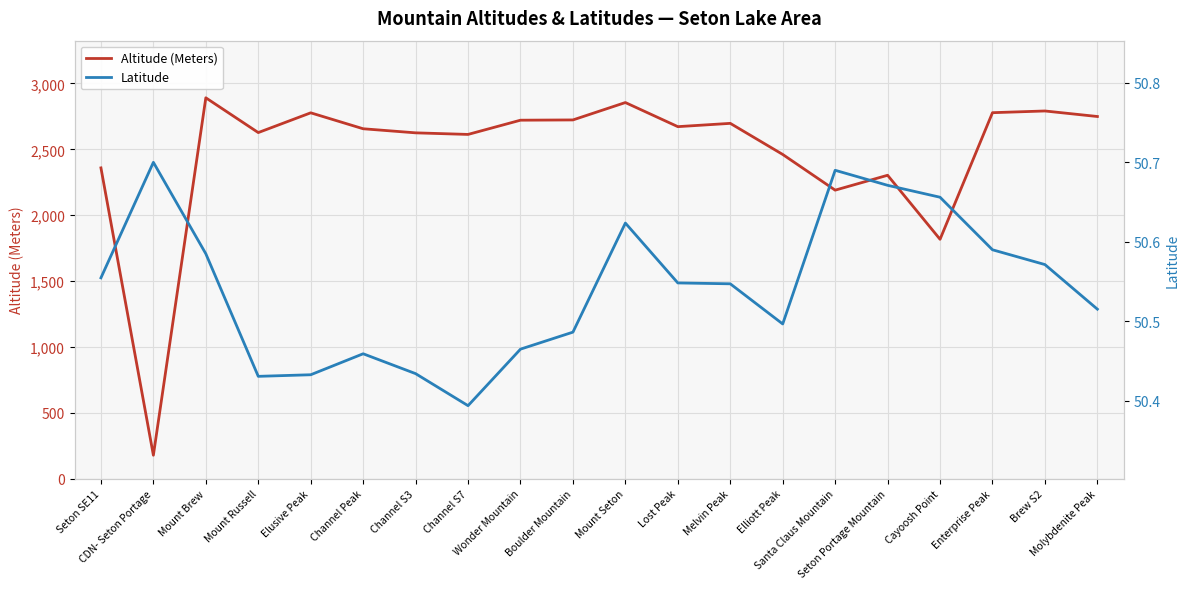

What is the sum of all Altitude (Meters) values?

49483